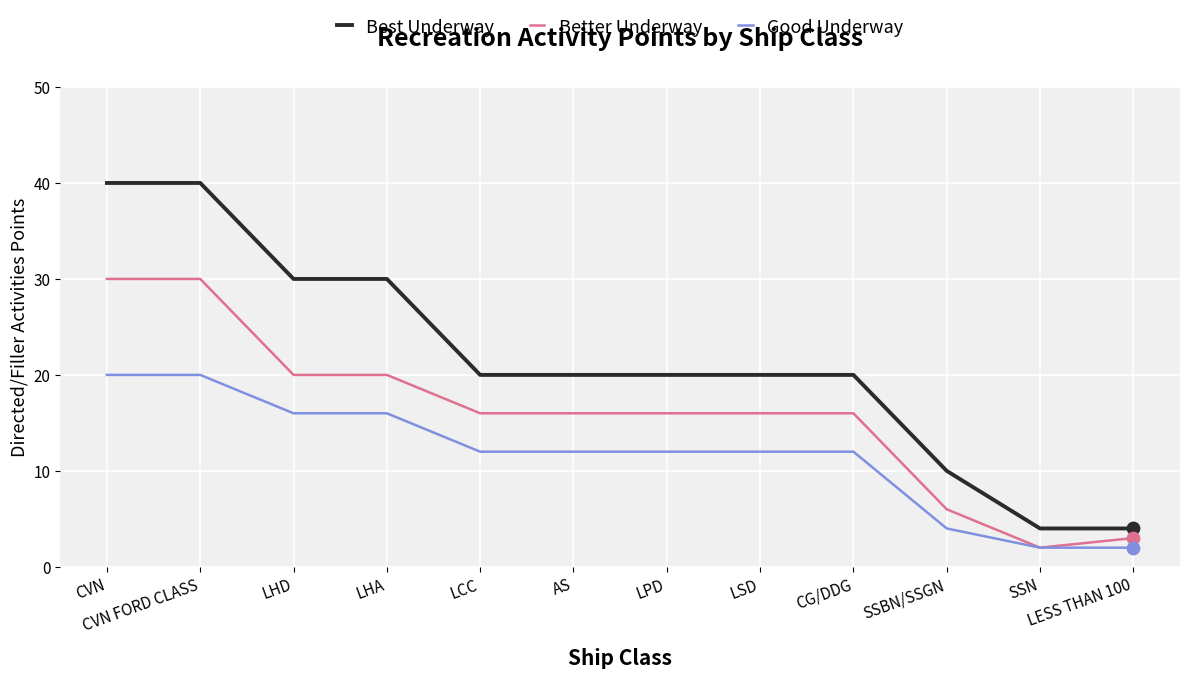

Which series changed the most between LHD and AS?

Best Underway